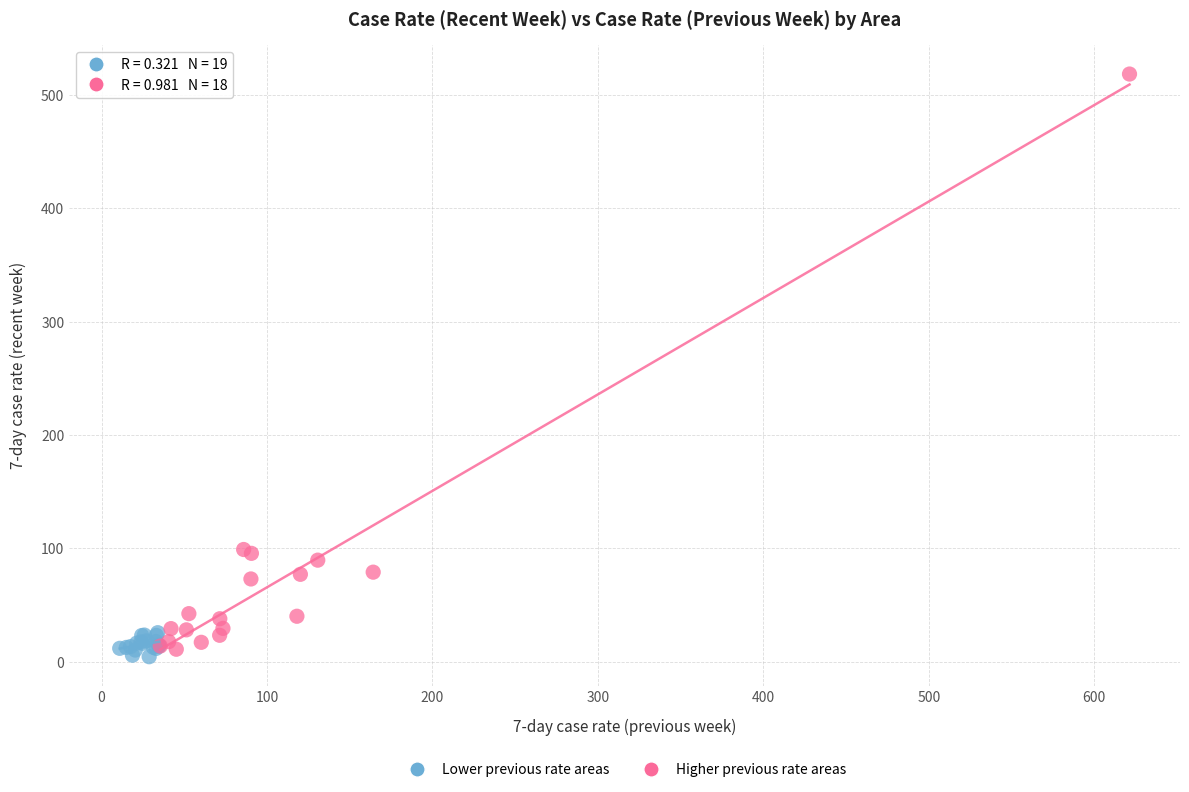

Which series contains the highest Y value?

Higher previous rate areas